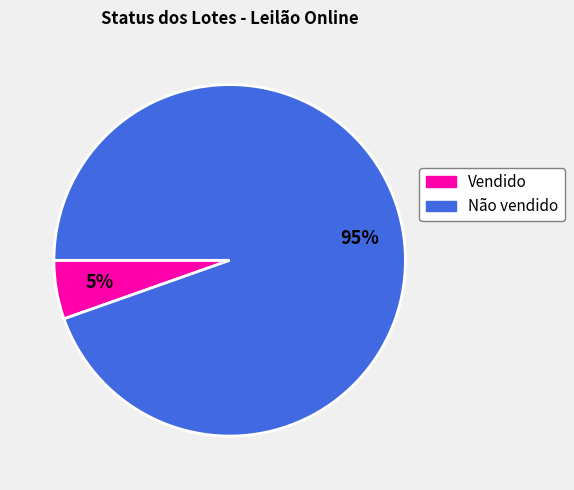

Count the number of slices in the pie.

2